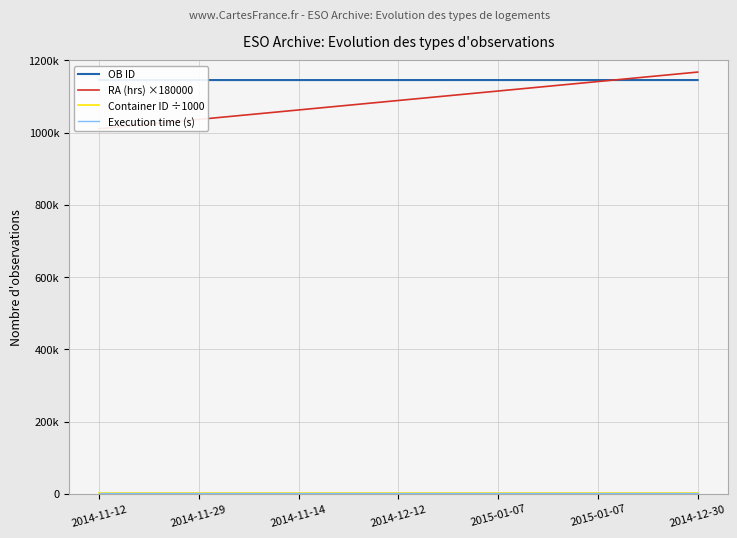

How many lines are shown in the chart?

4